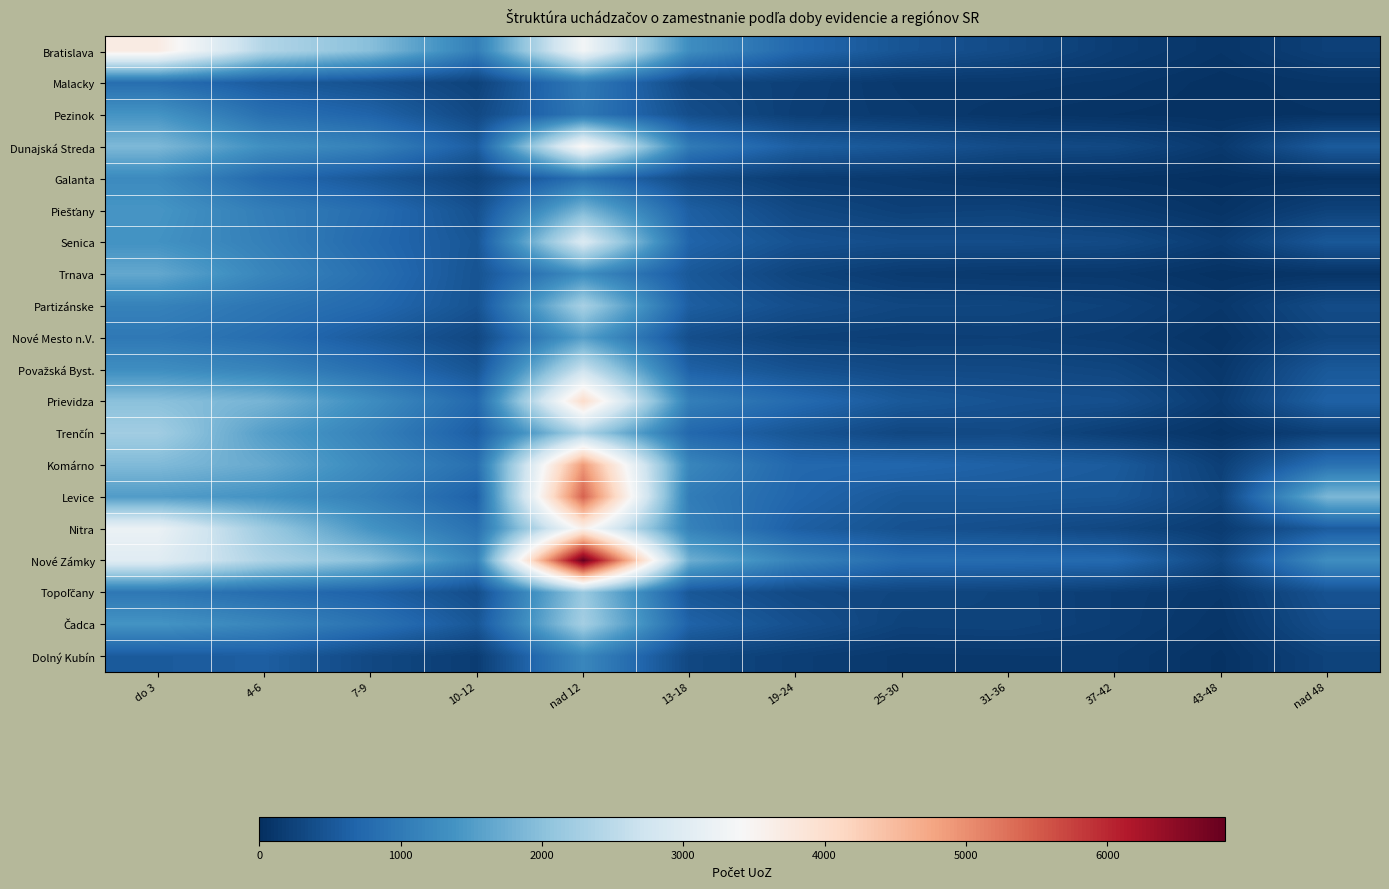

Between nad 12 and 37-42, which series saw the biggest shift?

Nové Zámky